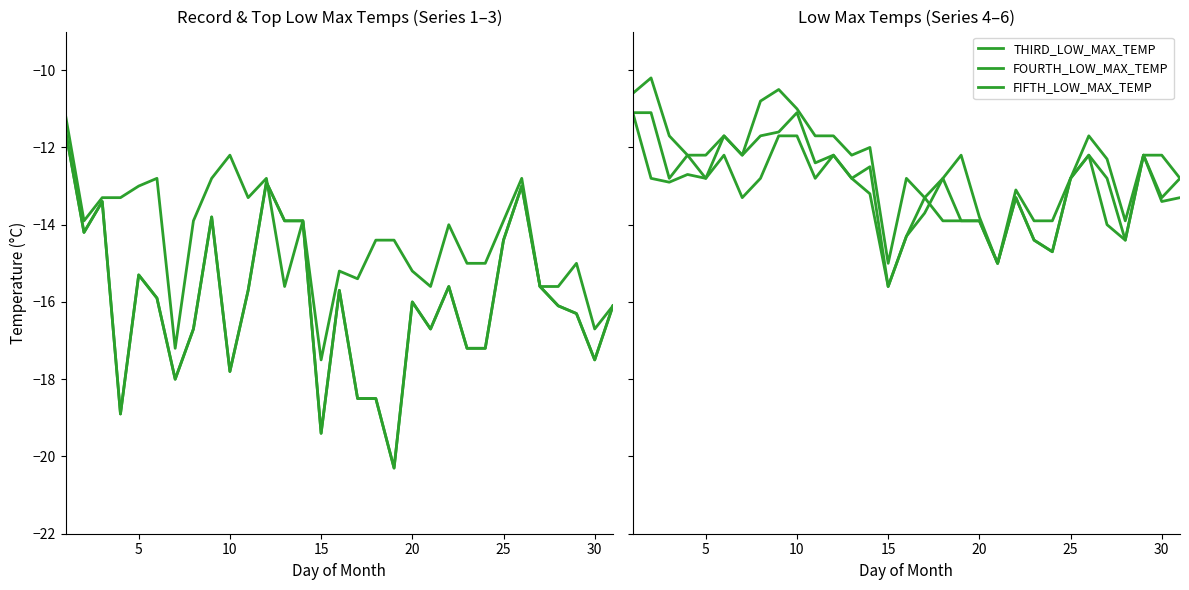

How many lines are shown in the chart?

6